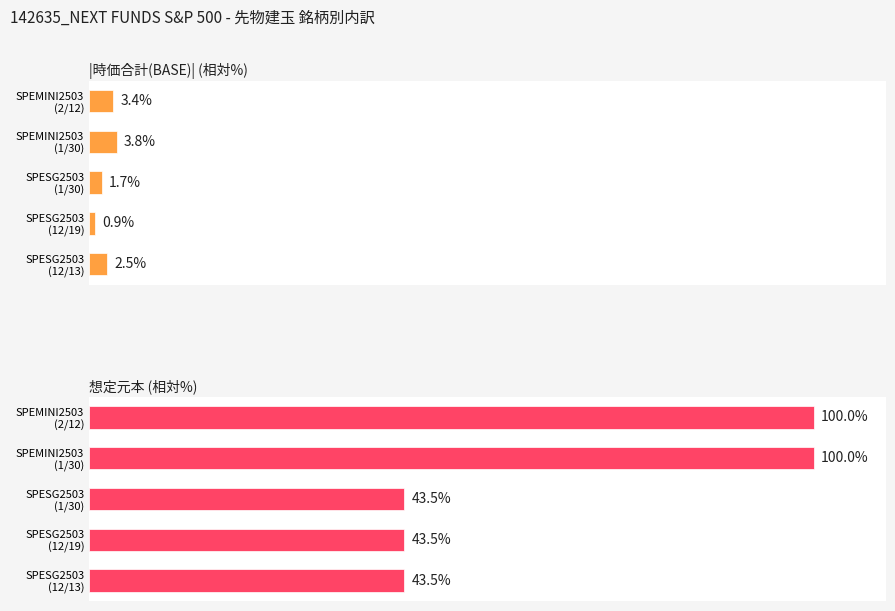

What is the difference between the maximum and minimum values in the 想定元本 (相対%) series?

56.5